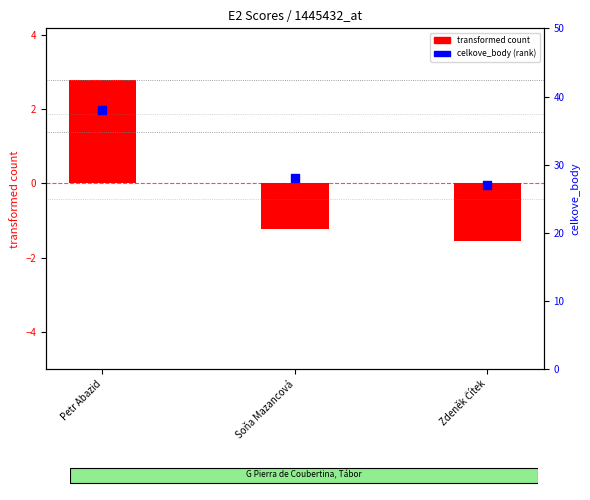

At which category is the sum across all series the highest?

Petr Abazid